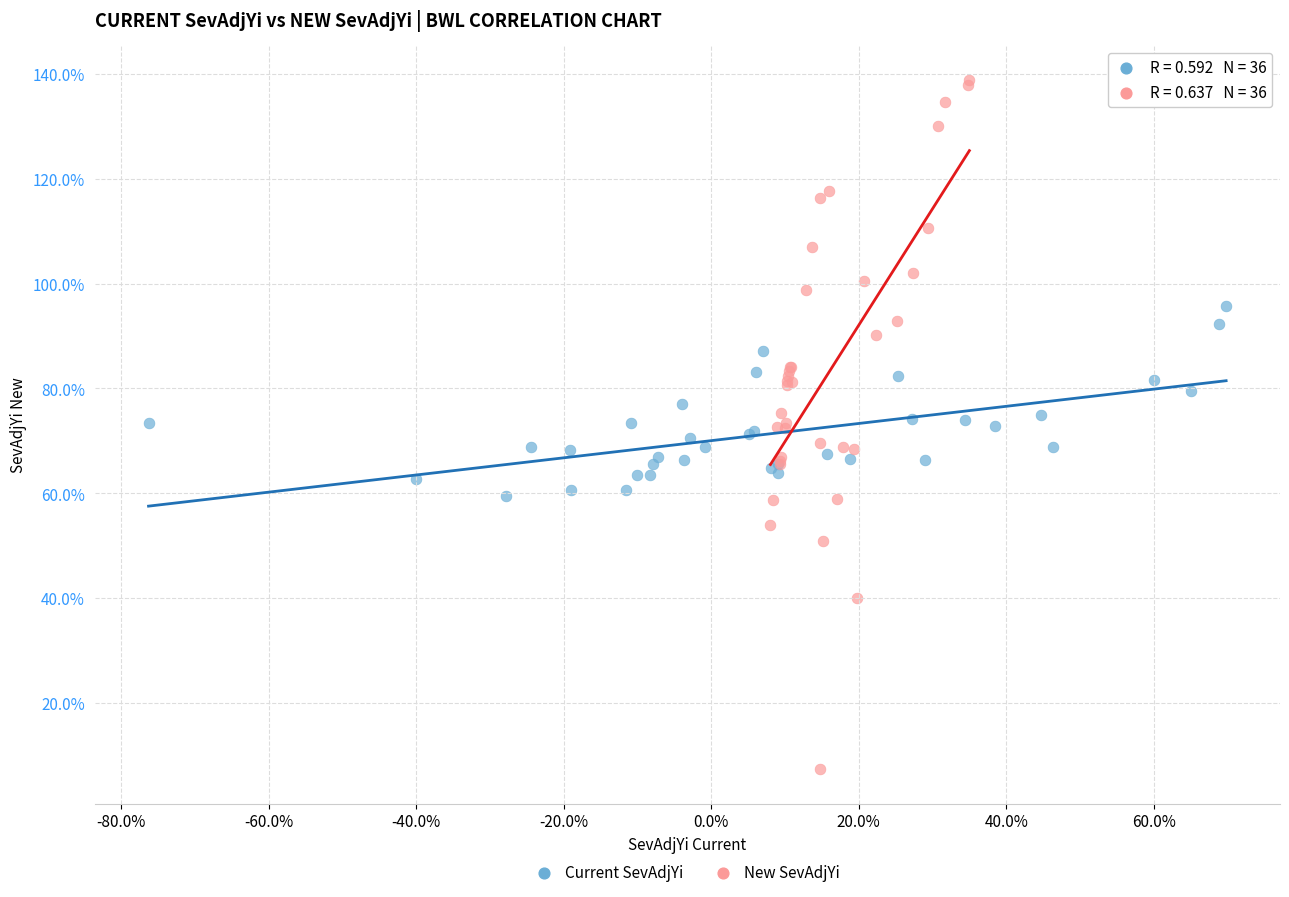

Which series contains the highest Y value?

New SevAdjYi